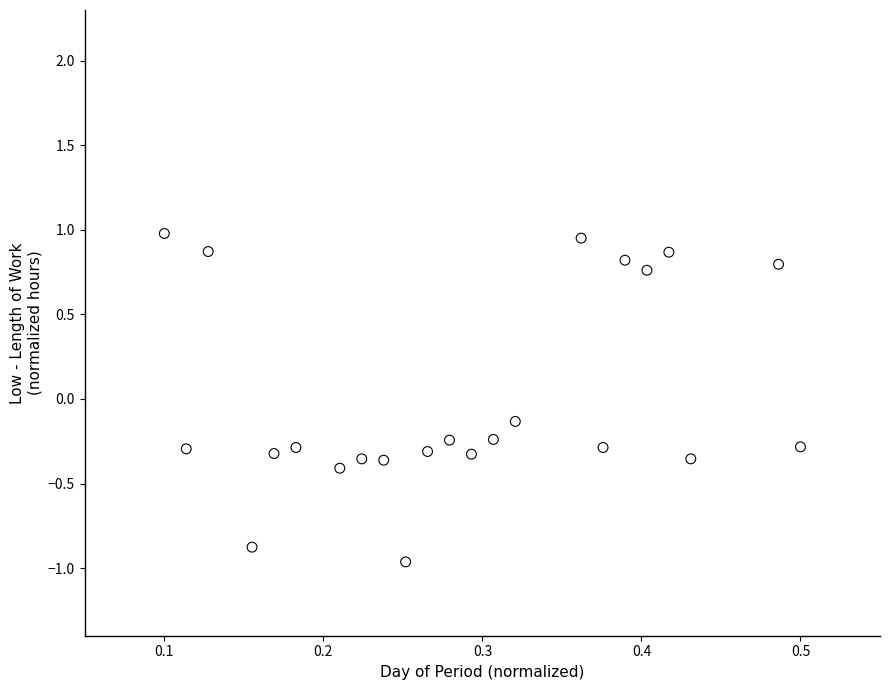

What is the range of X values (max minus min)?

0.4